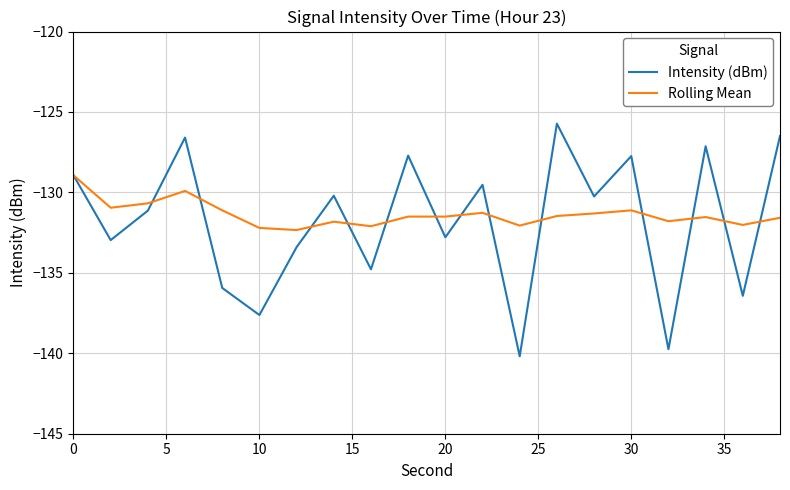

List the series in order of their overall mean, highest first.

Rolling Mean, Intensity (dBm)